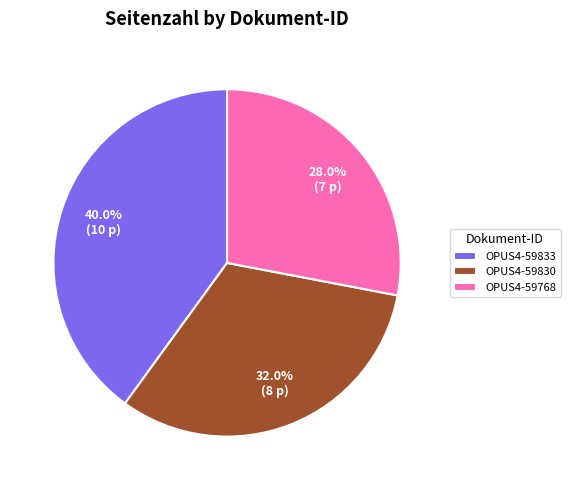

What is the ratio of the value at OPUS4-59768 to the value at OPUS4-59833?

0.7